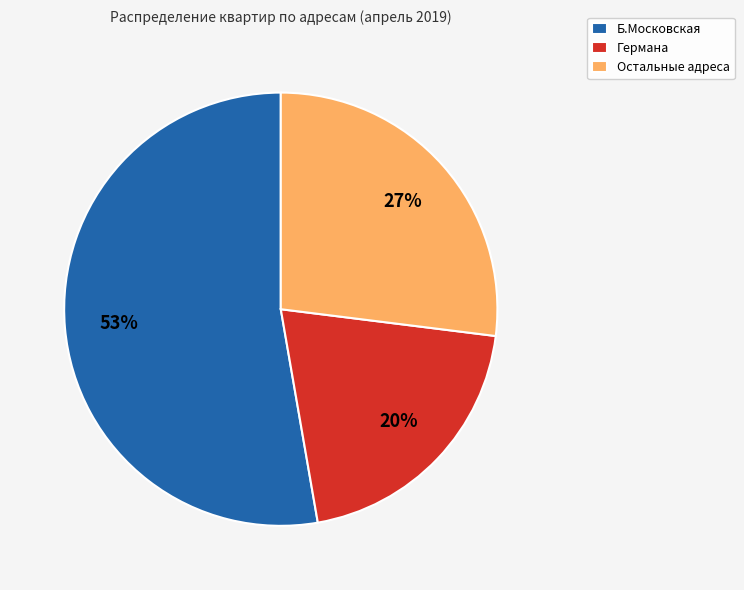

Does Германа account for over 50% of the chart?

No